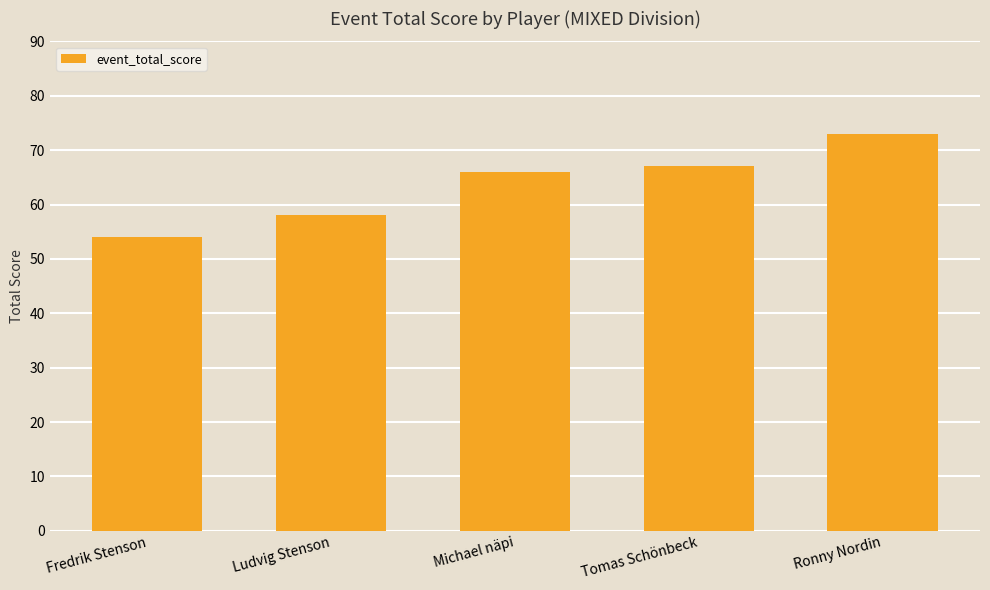

Is it true that the value at Michael näpi is 66?

True